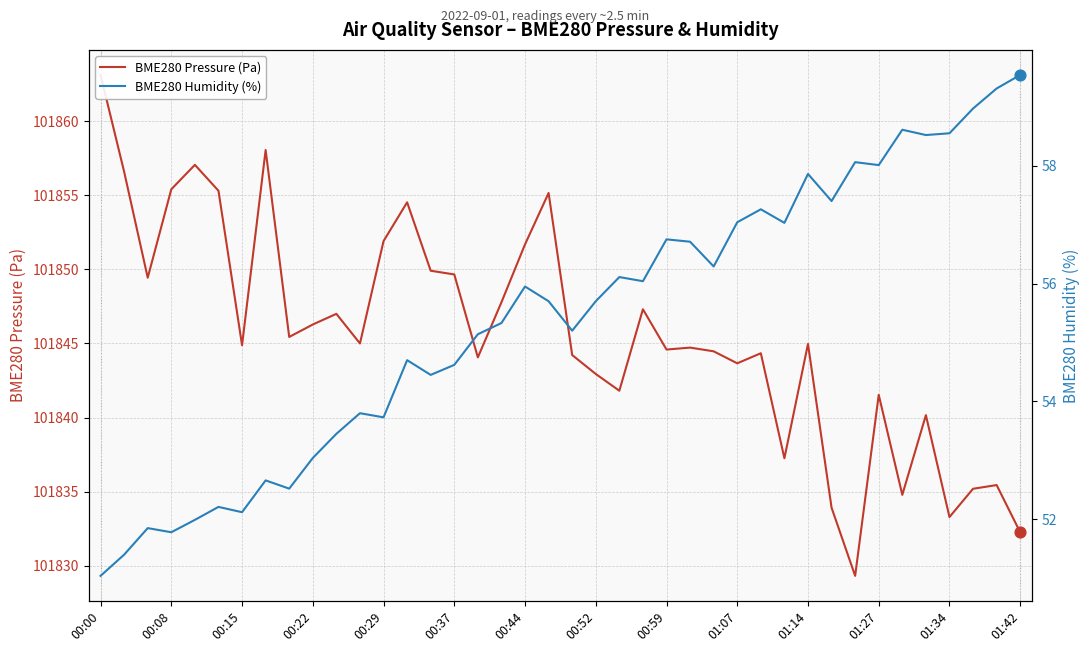

Which series has the largest Y range (max minus min)?

BME280 Pressure (Pa)